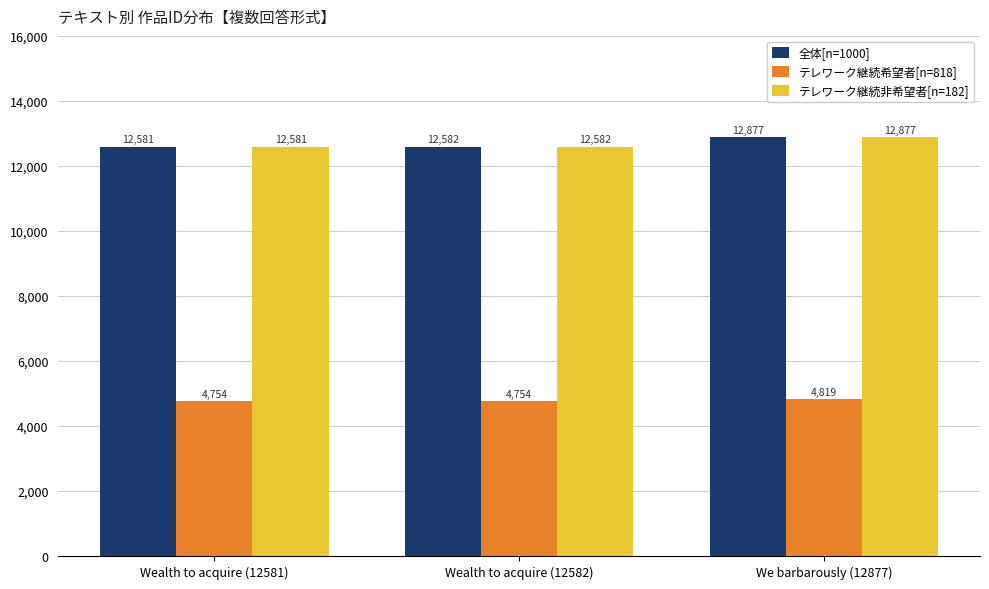

What is the total value across all series at Wealth to acquire (12581)?

29916